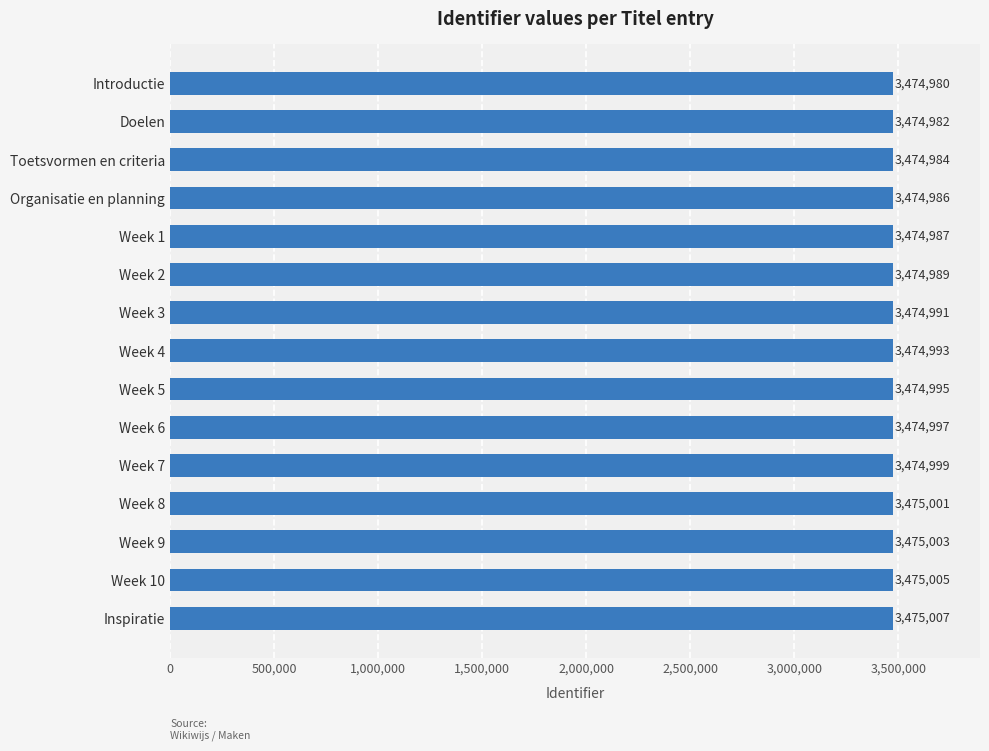

Is it true that the value at Week 4 is 5317362?

False